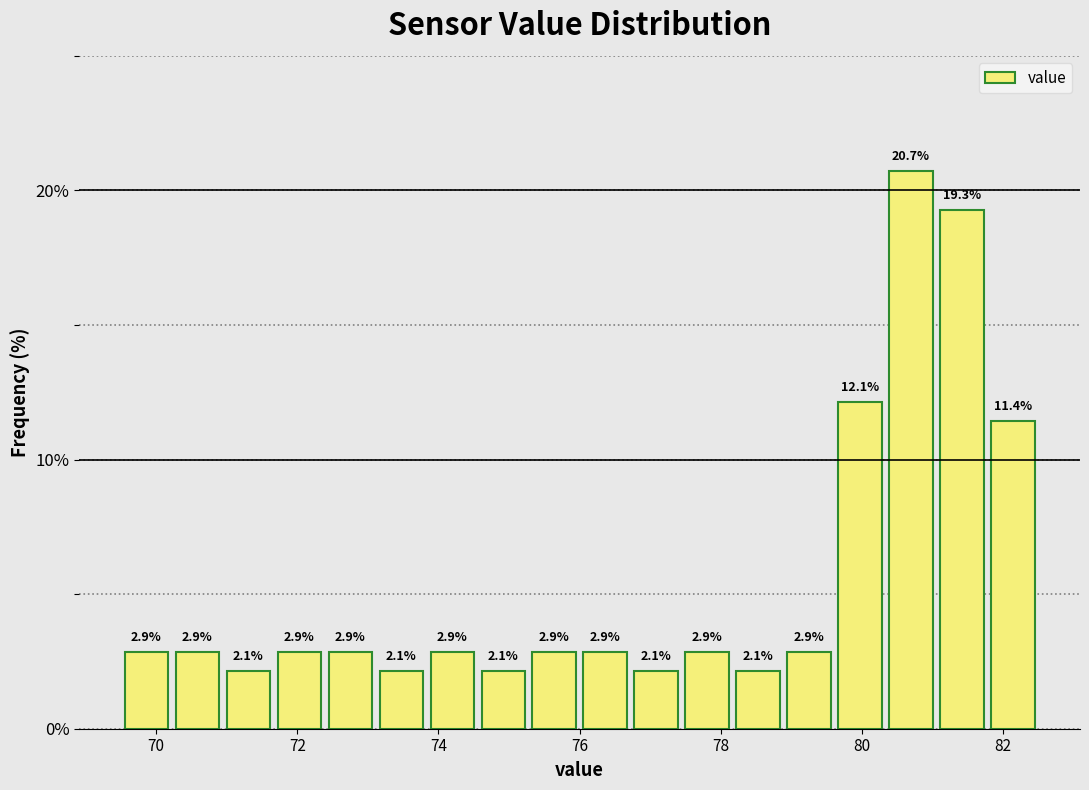

Read against the x-axis, roughly where is the centre of the tallest bar?

80.6